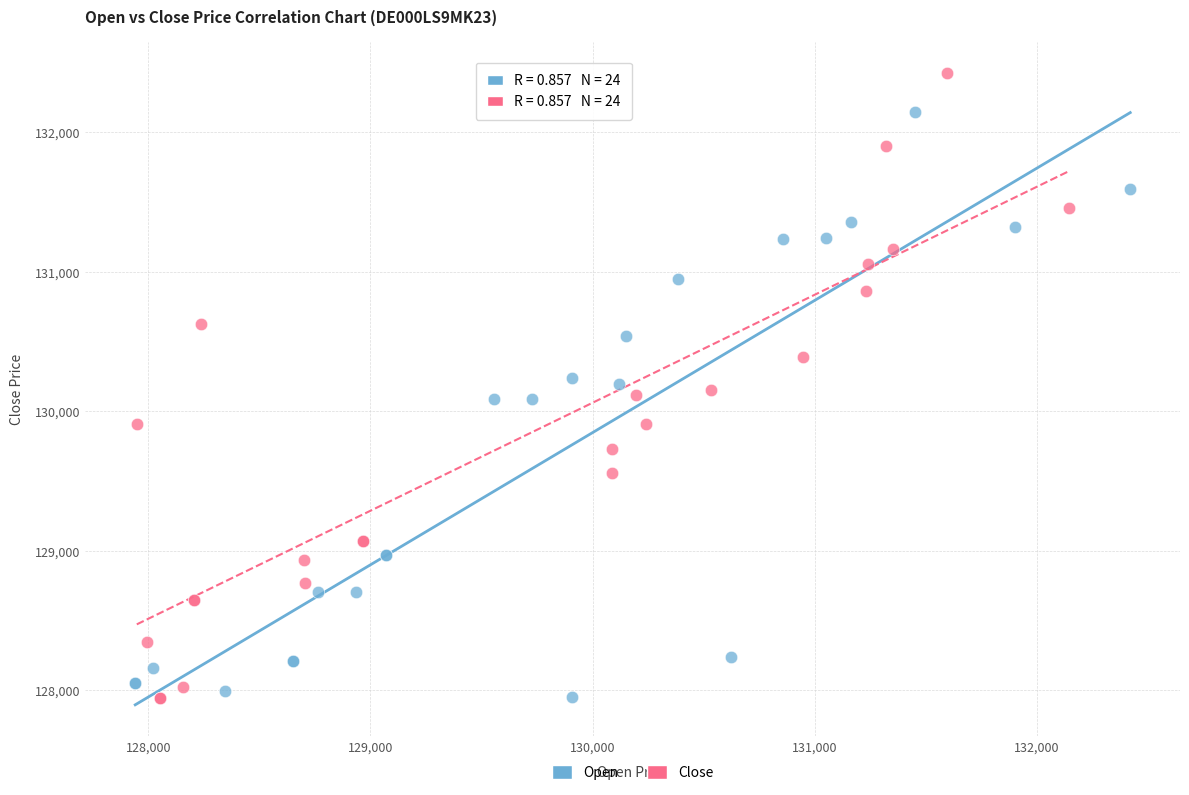

Which series has the widest spread of Y values?

Close